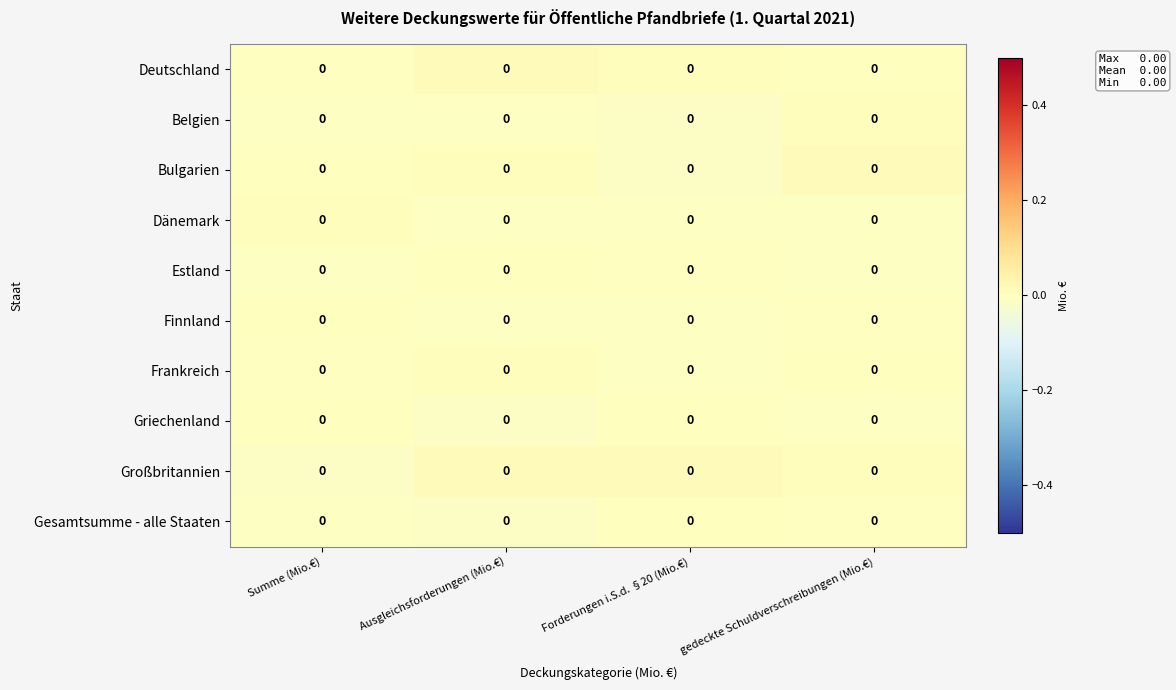

Reading left to right, transcribe all the data shown in this chart.

Deutschland: Summe (Mio.€)=0.0	Ausgleichsforderungen (Mio.€)=0.0	Forderungen i.S.d. §20 (Mio.€)=0.0	gedeckte Schuldverschreibungen (Mio.€)=0.0
Belgien: Summe (Mio.€)=0.0	Ausgleichsforderungen (Mio.€)=0.0	Forderungen i.S.d. §20 (Mio.€)=0.0	gedeckte Schuldverschreibungen (Mio.€)=0.0
Bulgarien: Summe (Mio.€)=0.0	Ausgleichsforderungen (Mio.€)=0.0	Forderungen i.S.d. §20 (Mio.€)=0.0	gedeckte Schuldverschreibungen (Mio.€)=0.0
Dänemark: Summe (Mio.€)=0.0	Ausgleichsforderungen (Mio.€)=0.0	Forderungen i.S.d. §20 (Mio.€)=0.0	gedeckte Schuldverschreibungen (Mio.€)=0.0
Estland: Summe (Mio.€)=0.0	Ausgleichsforderungen (Mio.€)=0.0	Forderungen i.S.d. §20 (Mio.€)=0.0	gedeckte Schuldverschreibungen (Mio.€)=0.0
Finnland: Summe (Mio.€)=0.0	Ausgleichsforderungen (Mio.€)=0.0	Forderungen i.S.d. §20 (Mio.€)=0.0	gedeckte Schuldverschreibungen (Mio.€)=0.0
Frankreich: Summe (Mio.€)=0.0	Ausgleichsforderungen (Mio.€)=0.0	Forderungen i.S.d. §20 (Mio.€)=0.0	gedeckte Schuldverschreibungen (Mio.€)=0.0
Griechenland: Summe (Mio.€)=0.0	Ausgleichsforderungen (Mio.€)=0.0	Forderungen i.S.d. §20 (Mio.€)=0.0	gedeckte Schuldverschreibungen (Mio.€)=0.0
Großbritannien: Summe (Mio.€)=0.0	Ausgleichsforderungen (Mio.€)=0.0	Forderungen i.S.d. §20 (Mio.€)=0.0	gedeckte Schuldverschreibungen (Mio.€)=0.0
Gesamtsumme - alle Staaten: Summe (Mio.€)=0.0	Ausgleichsforderungen (Mio.€)=0.0	Forderungen i.S.d. §20 (Mio.€)=0.0	gedeckte Schuldverschreibungen (Mio.€)=0.0